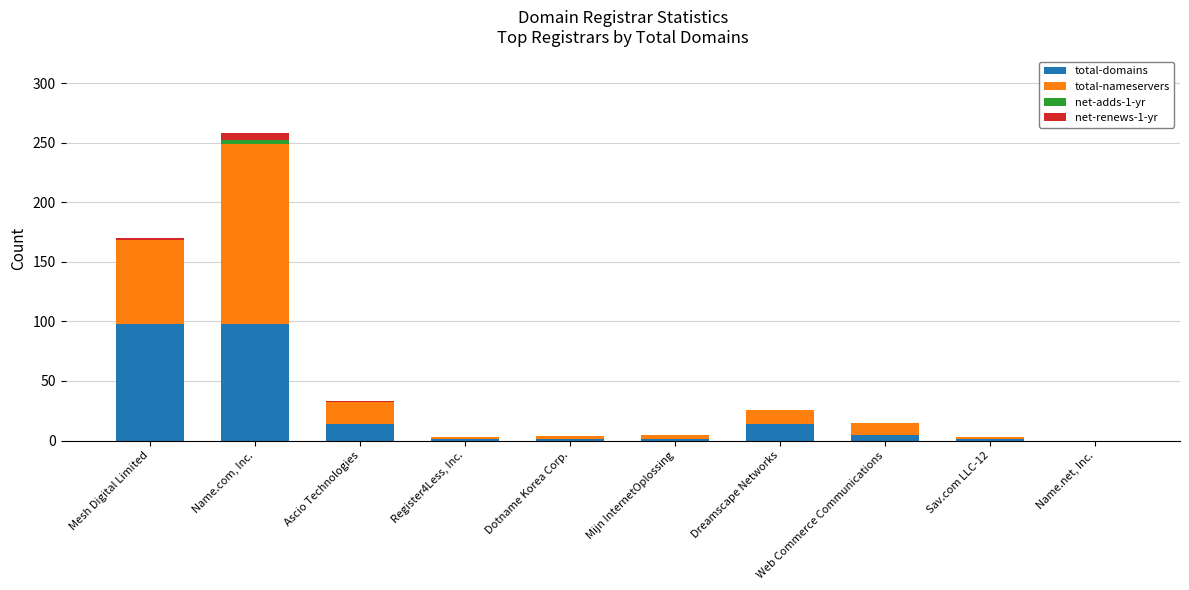

At which category is the sum across all series the highest?

Name.com, Inc.